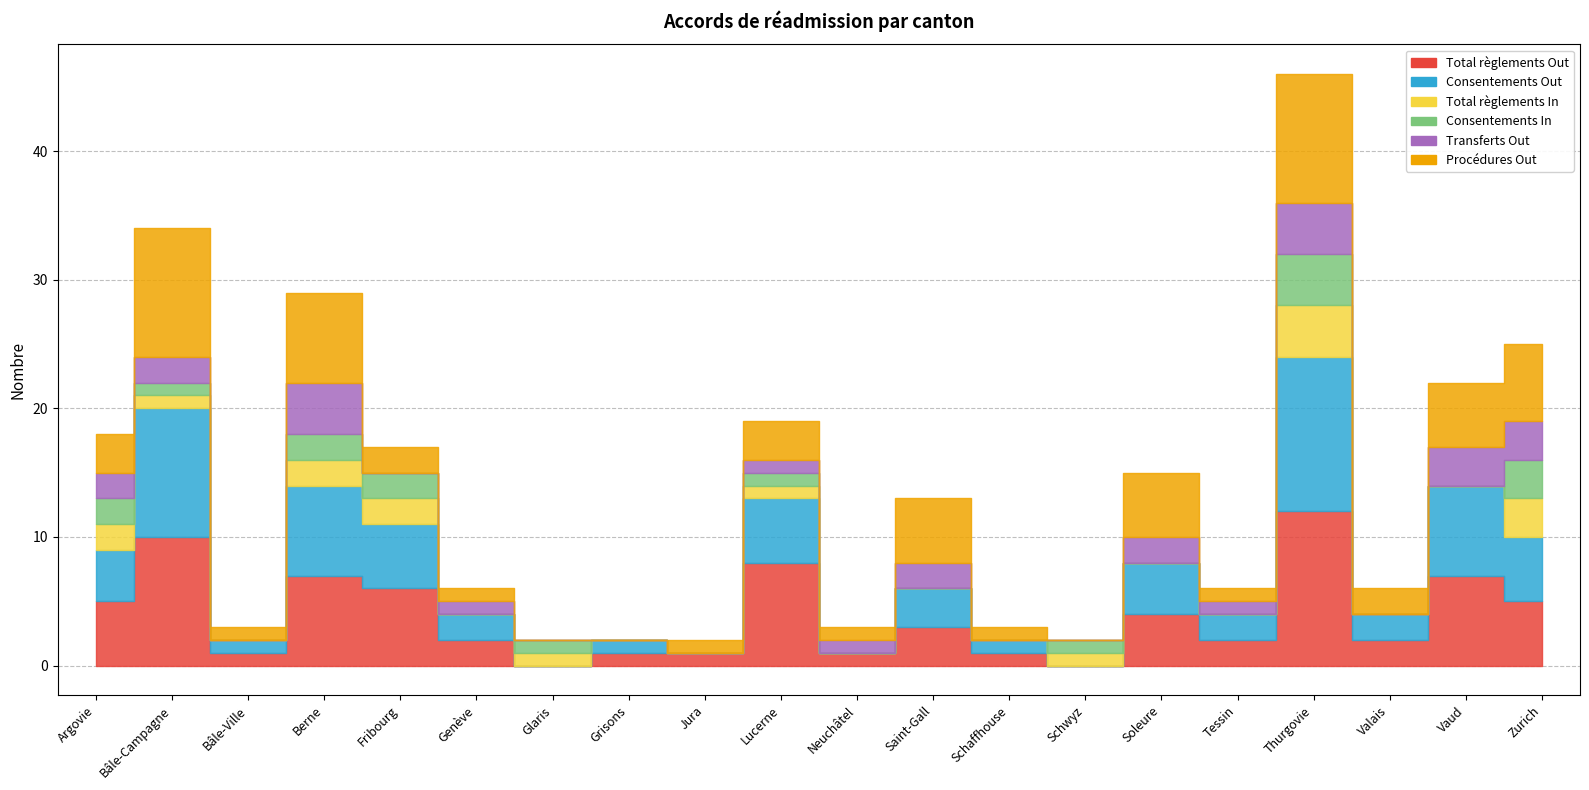

True or false: Total règlements In and Consentements In cross at least once.

False